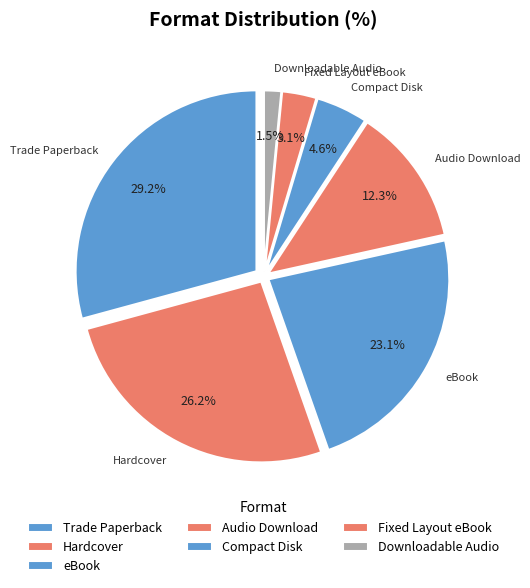

What portion of the pie excludes Hardcover?

73.8%